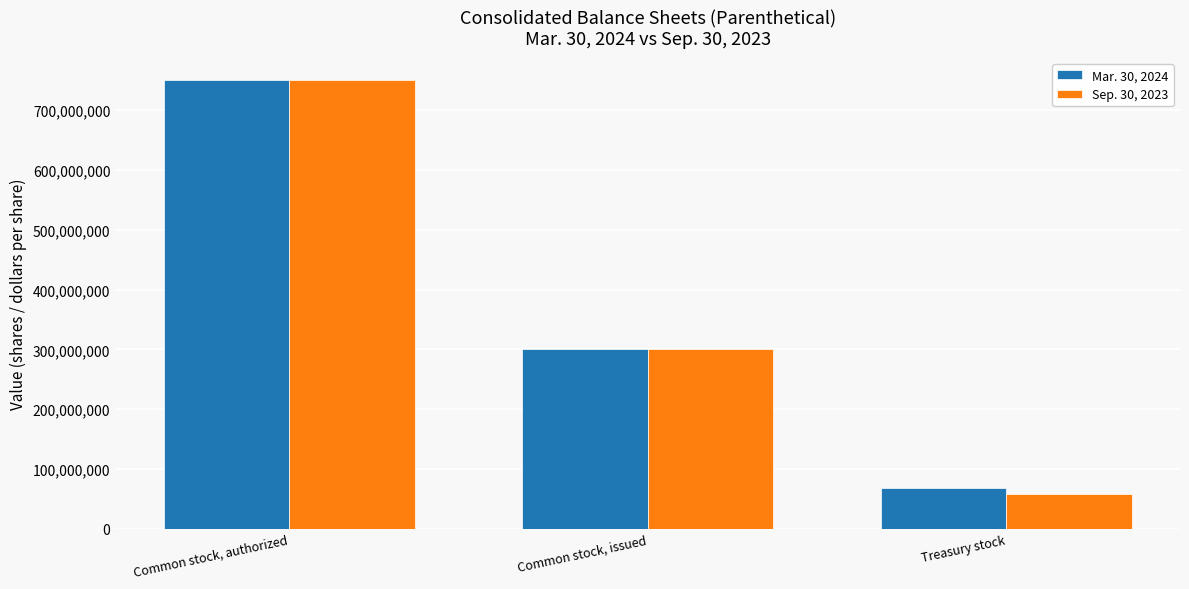

What are all the series names shown in the legend?

Mar. 30, 2024, Sep. 30, 2023